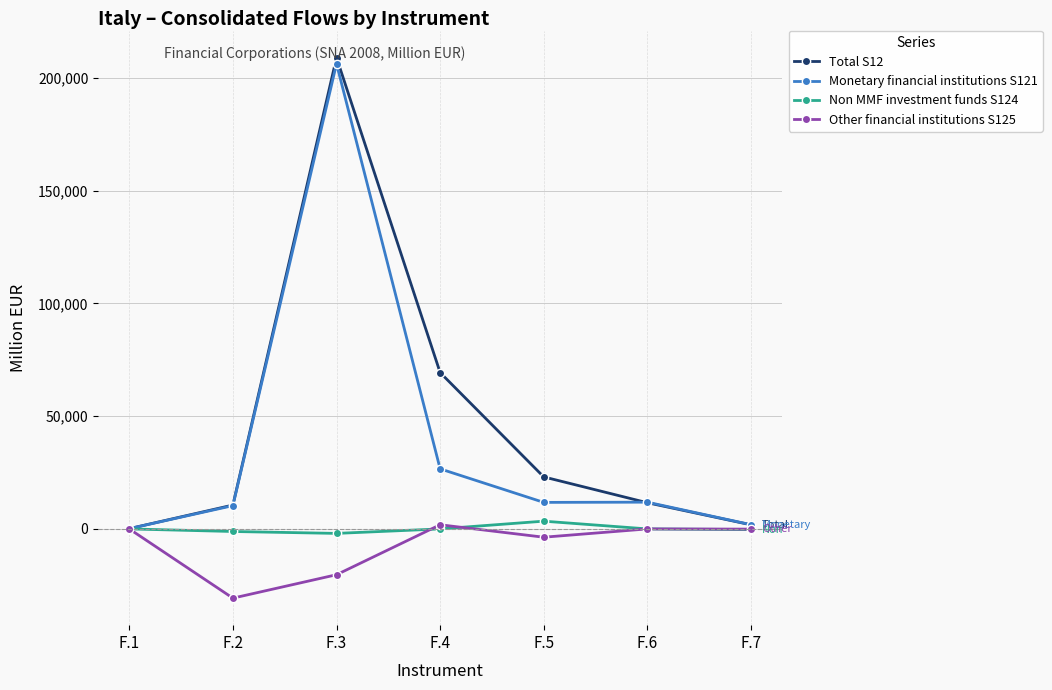

Which category has the lowest value in the Other financial institutions S125 series?

F.2